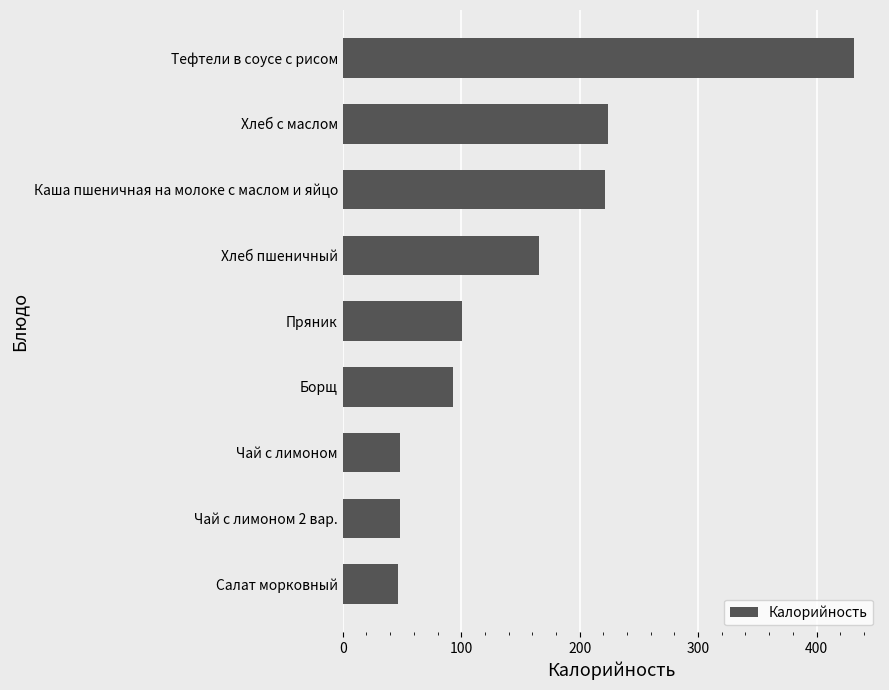

What is the difference between the values at Борщ and Тефтели в соусе с рисом?

339